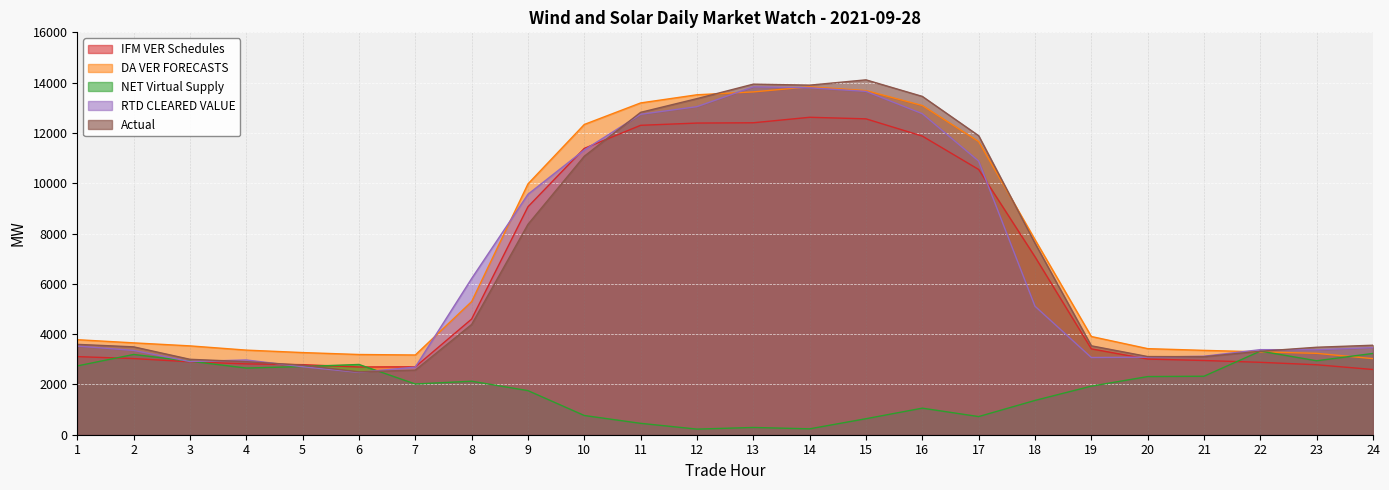

What is the value of the NET Virtual Supply point at the 20th from the left?

2312.1